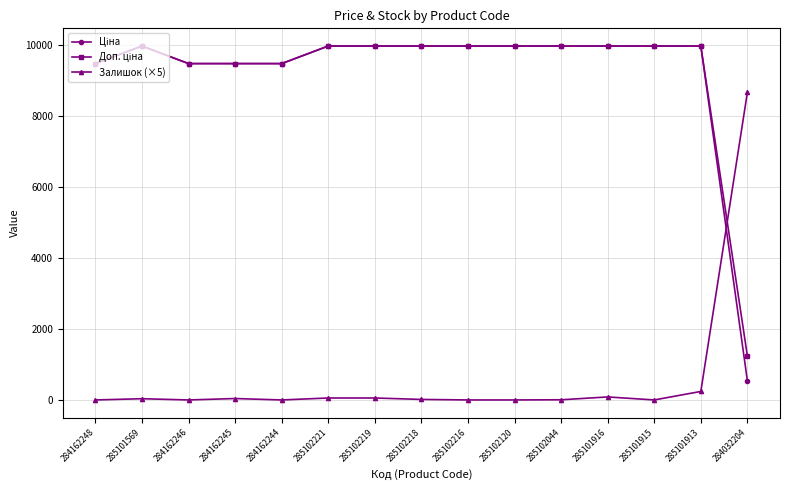

What is the sum of all Залишок (×5) values?

9200.0